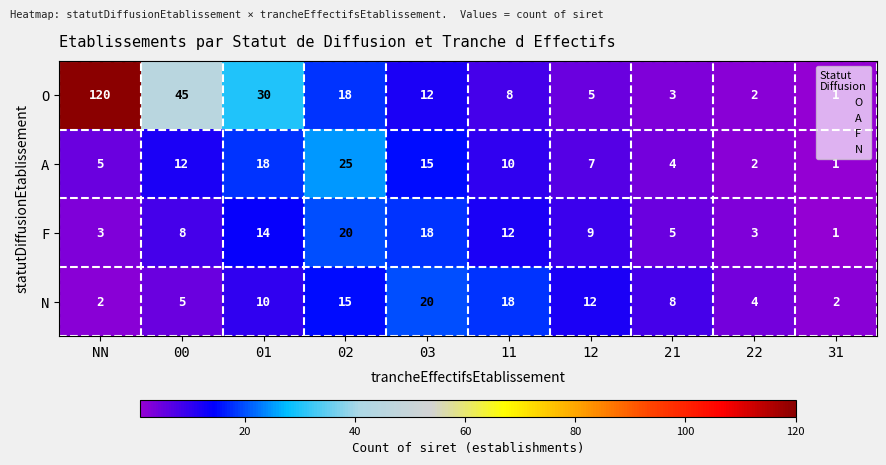

How many series are shown in this chart?

4